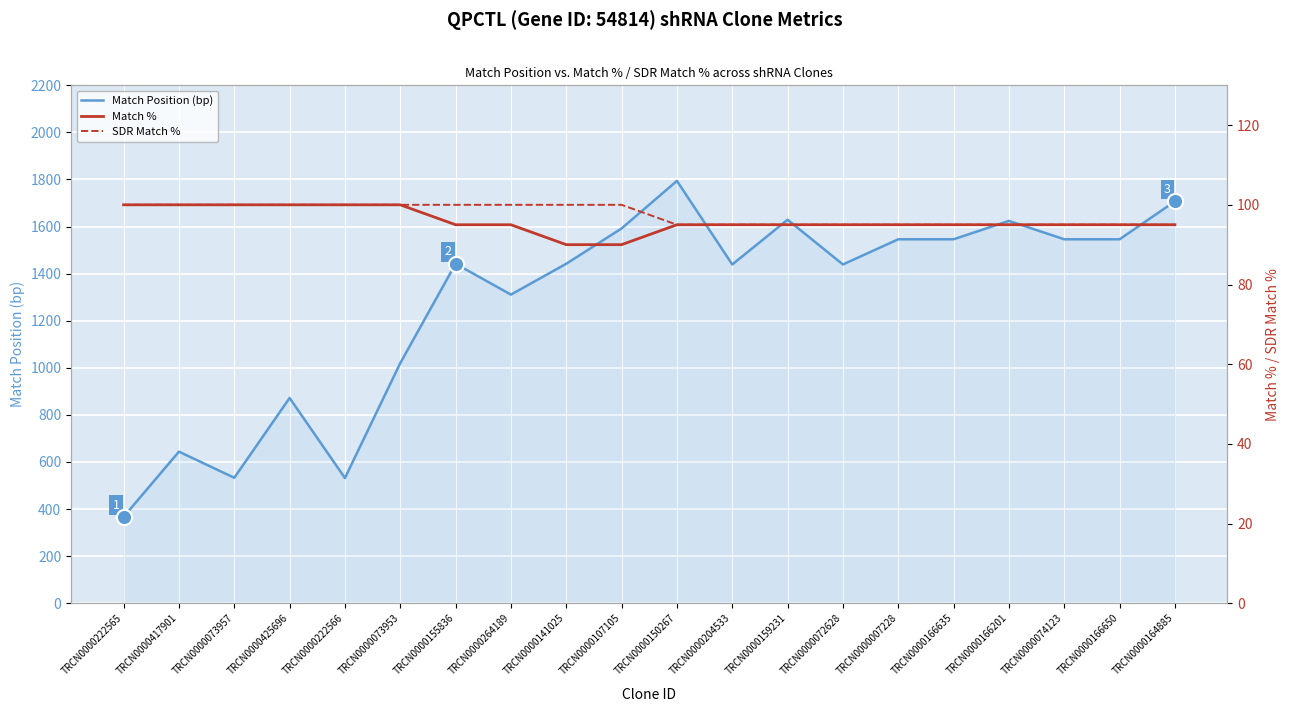

At which category is the sum across all series the highest?

TRCN0000150267